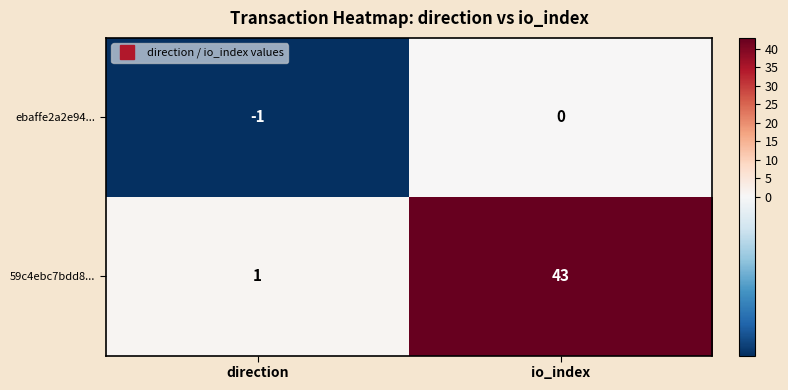

What is the average value of the 59c4ebc7bdd8... series?

22